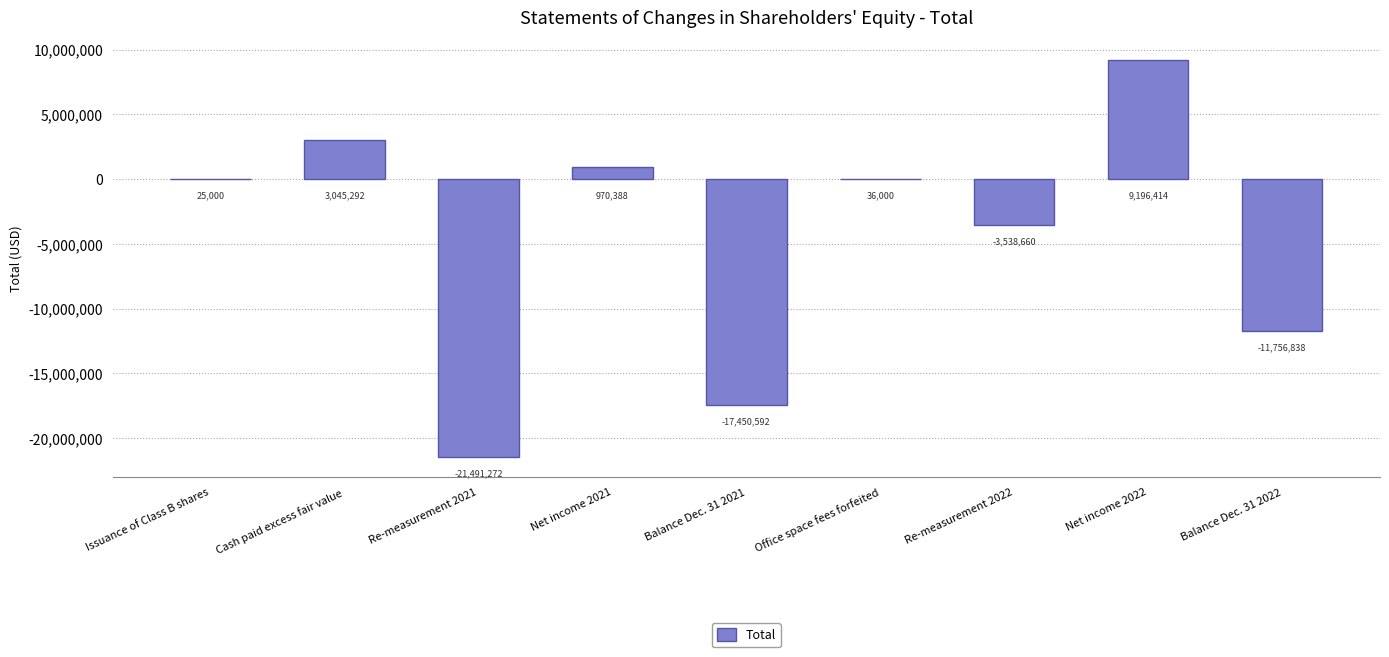

What is the change in value from Cash paid excess fair value to Net income 2022?

+6151122